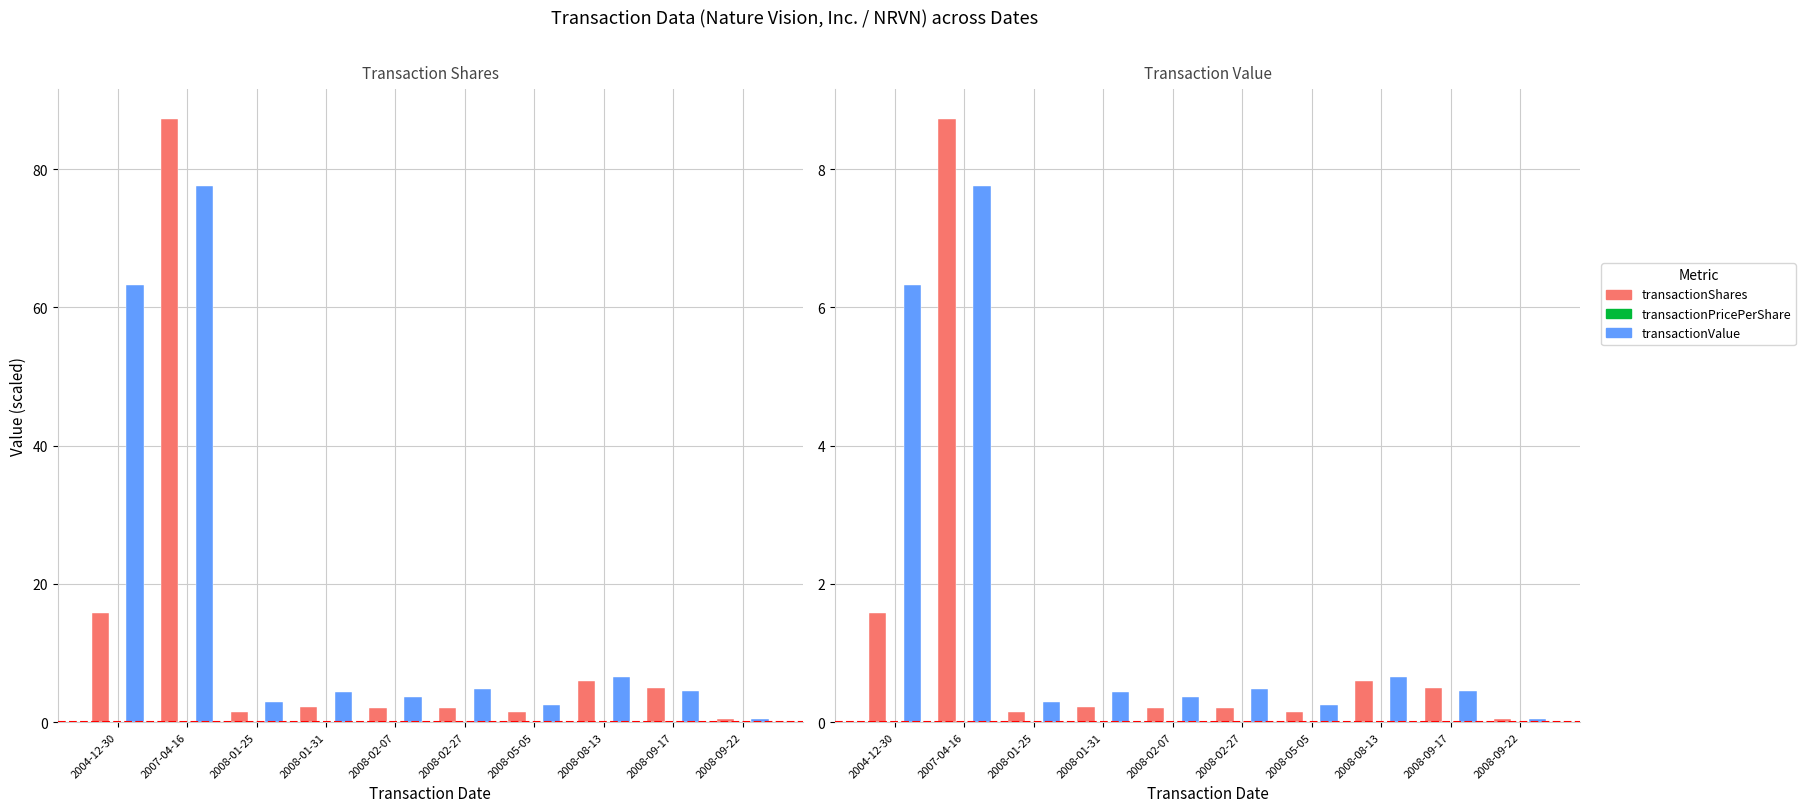

What is the average value of the transactionValue (÷1000) series?

17.1